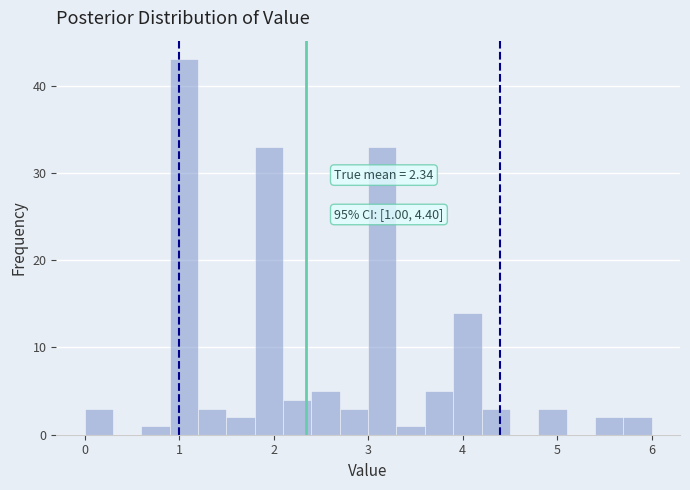

Read against the x-axis, roughly where is the centre of the tallest bar?

1.1